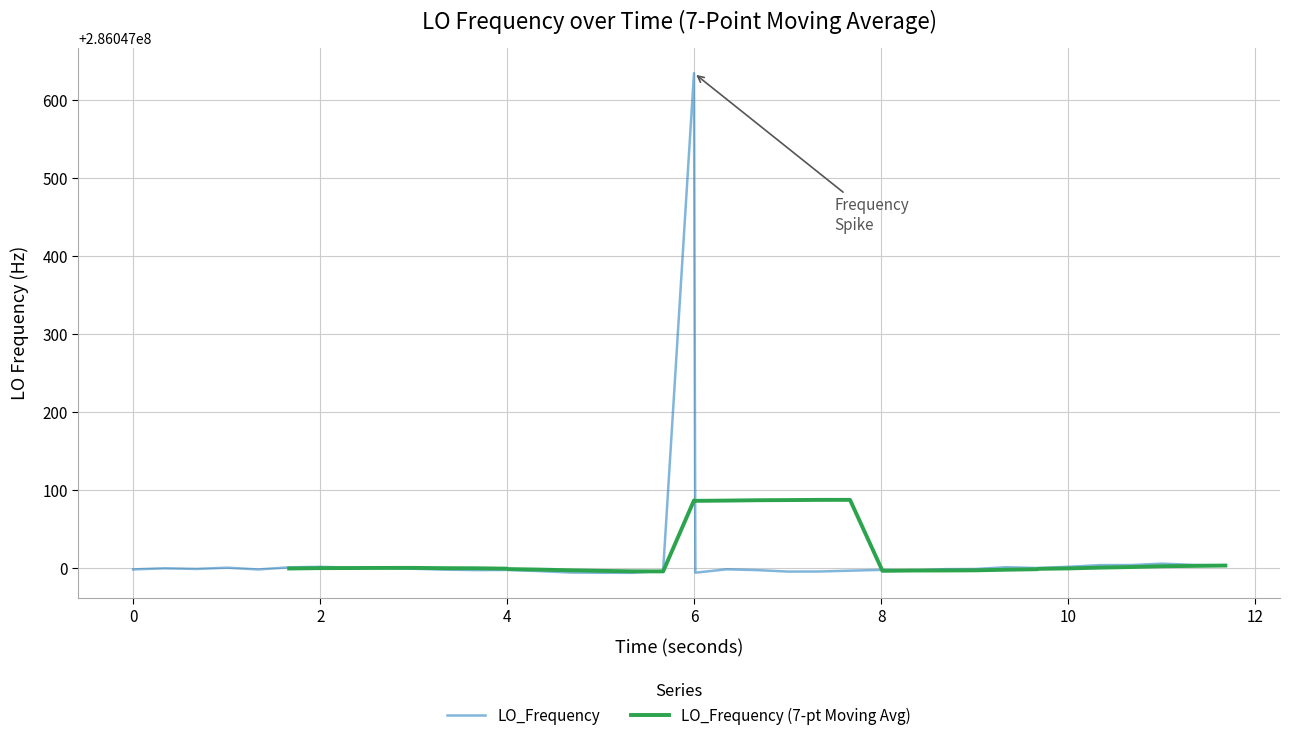

Does the chart have visible grid lines?

Yes